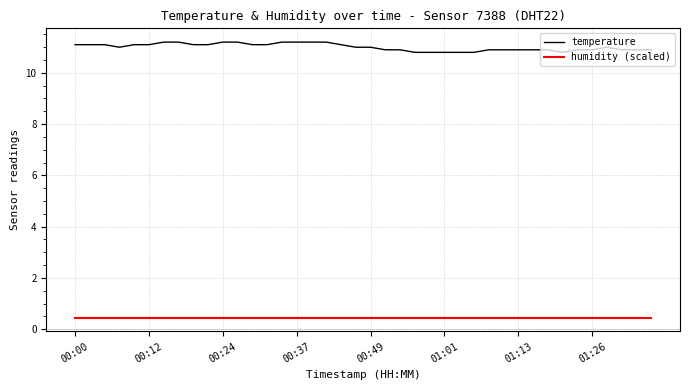

Which series has the largest range (max minus min)?

temperature